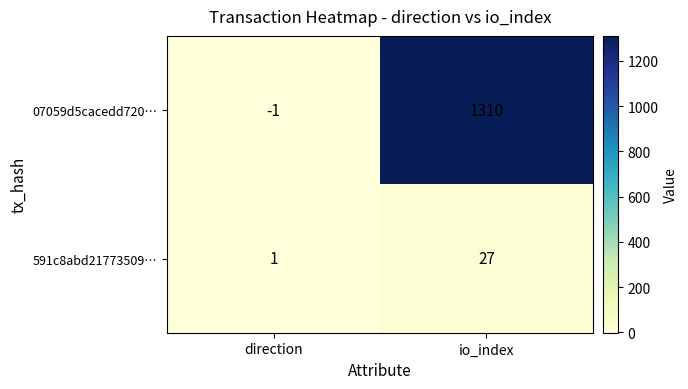

Rank the series by their maximum value, from lowest to highest.

591c8abd21773509…, 07059d5cacedd720…